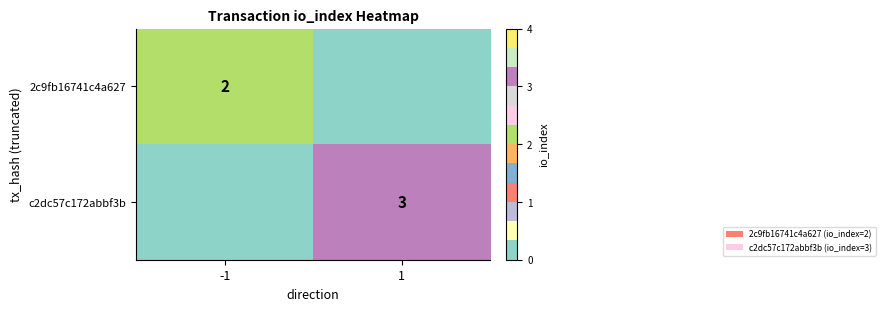

At which category is the sum across all series the highest?

1